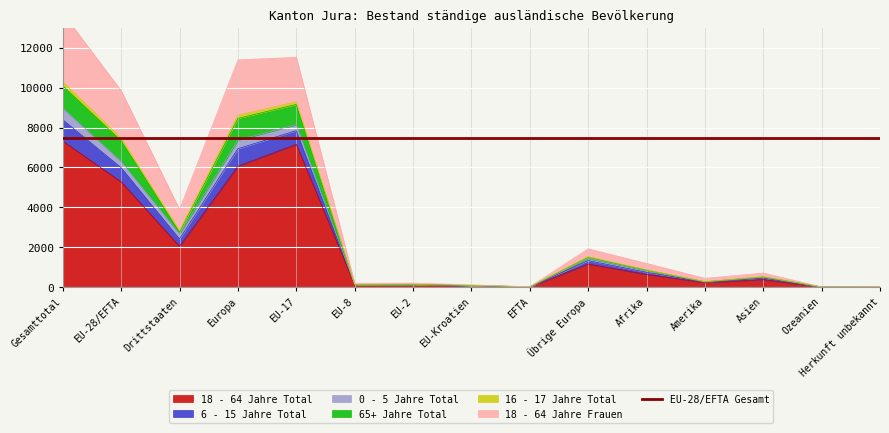

The value of 18 - 64 Jahre Total at EU-17 is 7161. True or false?

True